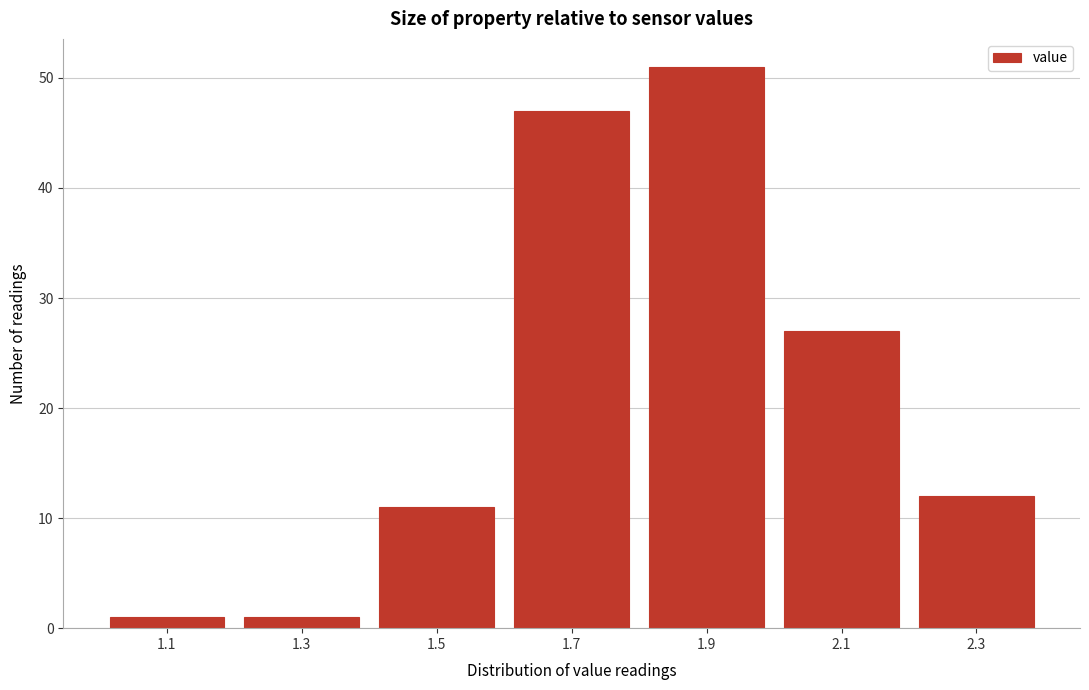

Reading left to right, extract all data points from this chart.

1.1=1	1.3=1	1.5=11	1.7=47	1.9=51	2.1=27	2.3=12